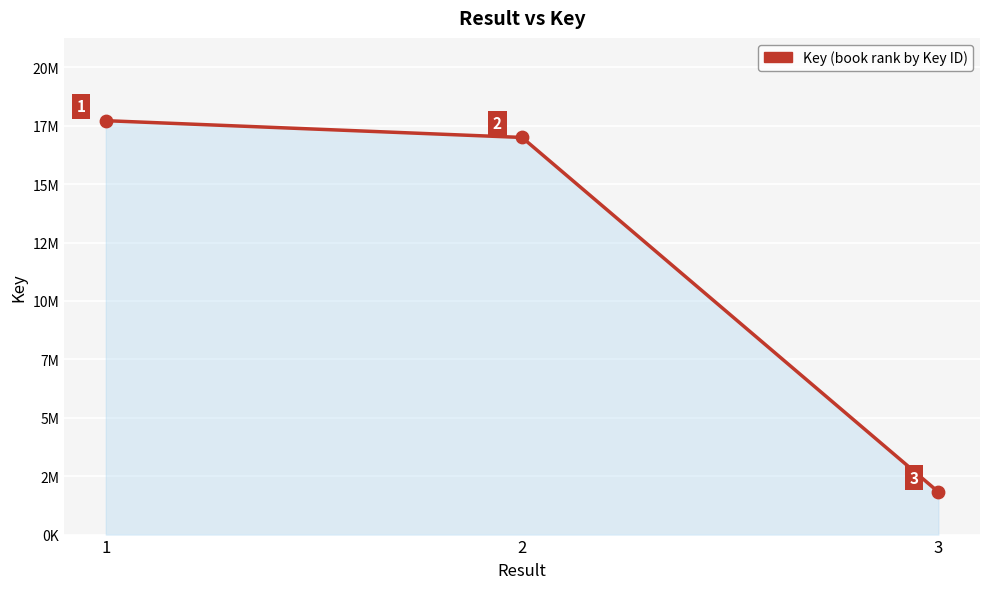

What is the change in value from 1 to 3?

-15891232